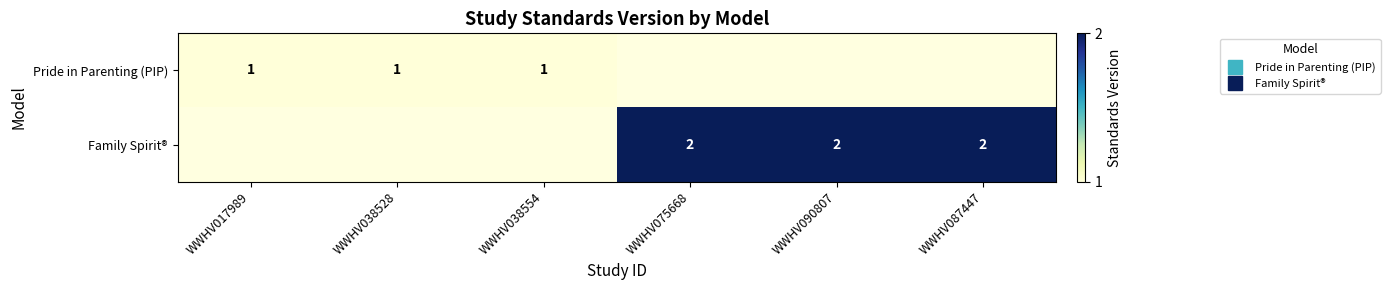

Rank the series by their average value, from lowest to highest.

Pride in Parenting (PIP), Family Spirit®